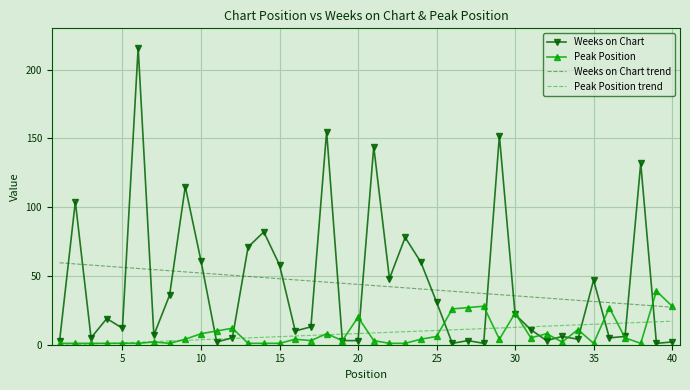

What is the maximum value for Peak Position trend?

17.1